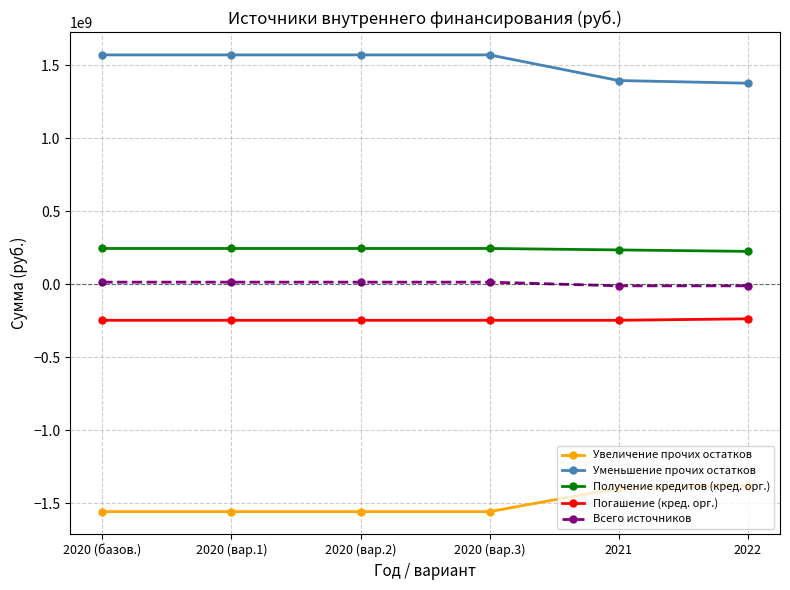

True or false: Получение кредитов (кред. орг.) and Погашение (кред. орг.) cross at least once.

False